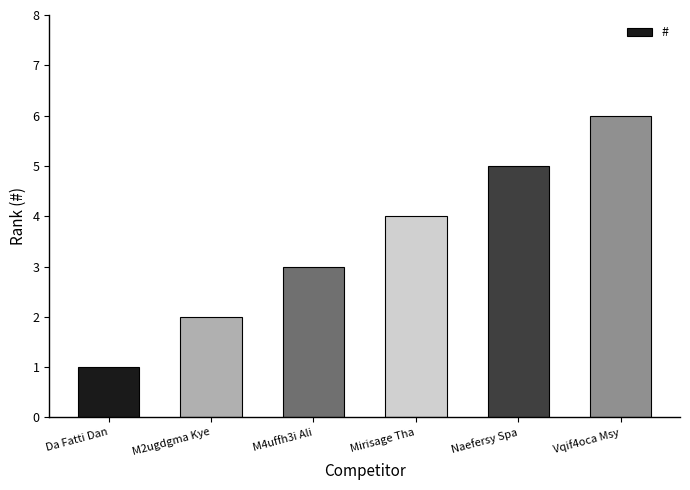

What is the value of the 2nd bar from the left?

2